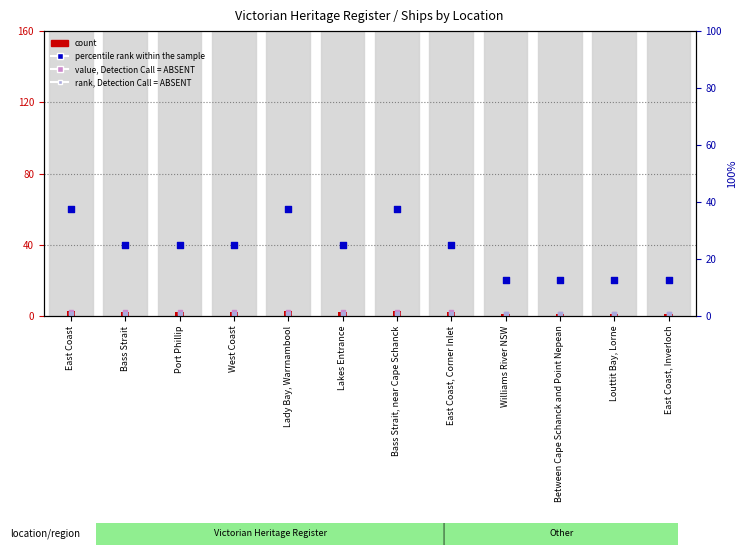

At how many categories does at least one series exceed 53?

3